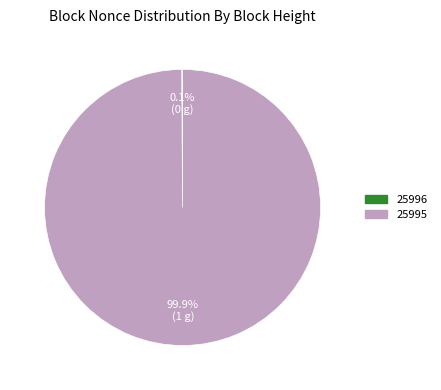

To the nearest percent, what is the average slice percentage?

50%